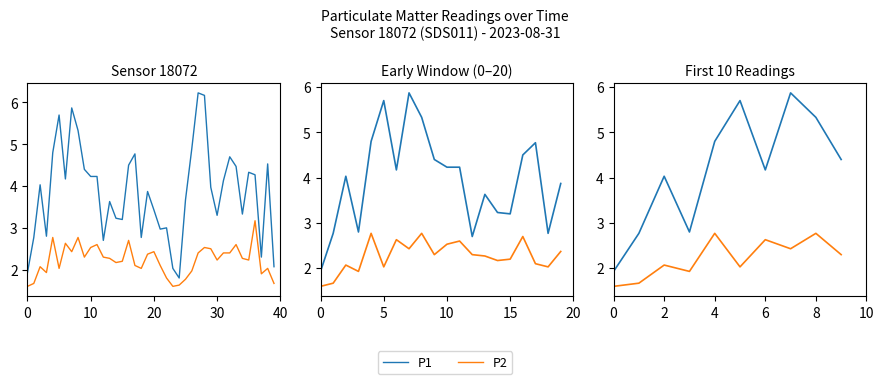

List the series in order of their peak value, lowest first.

P2, P1